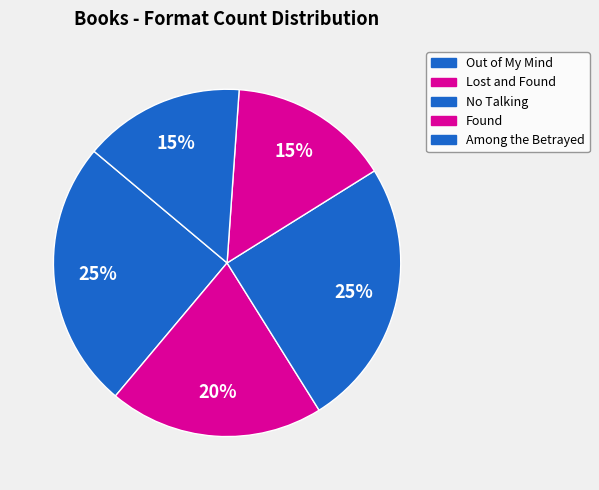

The Lost and Found slice represents 28% of the pie. True or false?

False